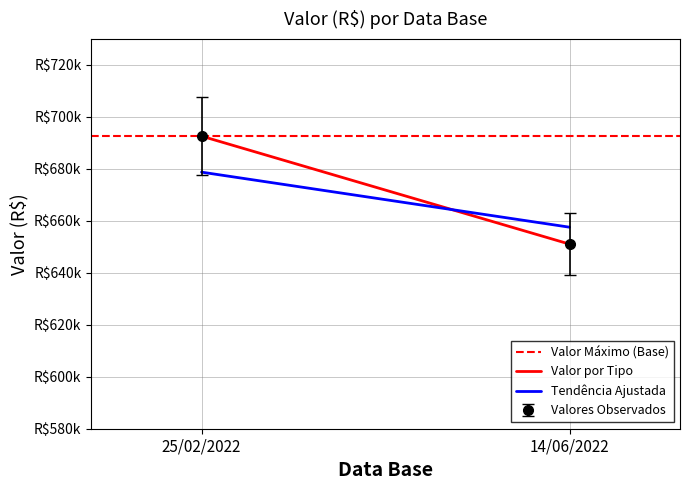

Reading right to left, transcribe all the data shown in this chart.

Valor Máximo (Base): 692577.4	692577.4
Valor por Tipo: 651027.9	692577.4
Tendência Ajustada: 657538.2	678725.9